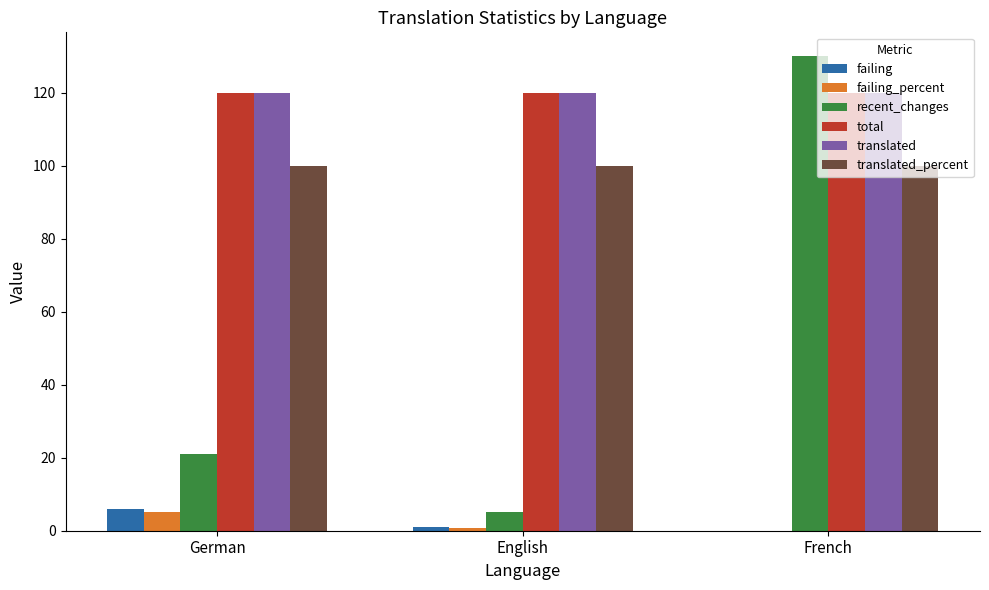

What is the maximum value for failing_percent?

5.0